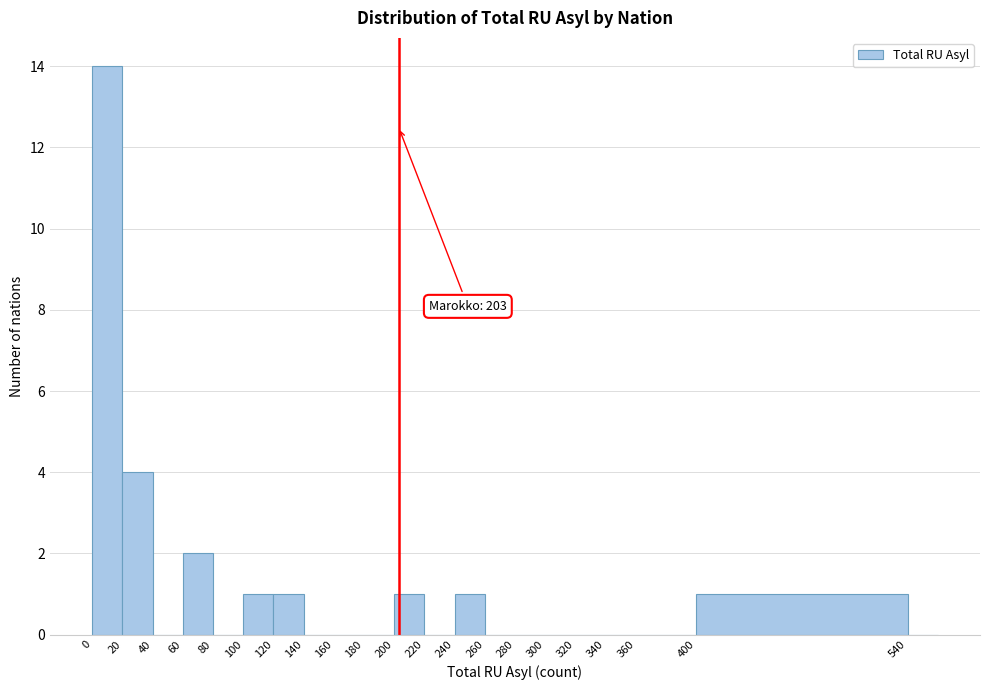

Over which range of the x-axis is the bar tallest?

0 to 20